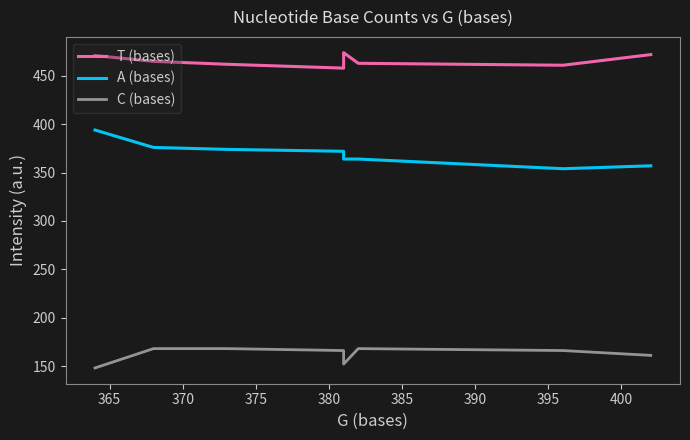

True or false: C (bases) has a value of 168 at 370.

True